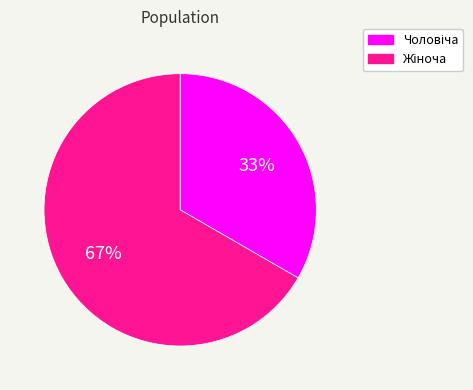

Is there any slice that represents more than half of the pie?

Yes